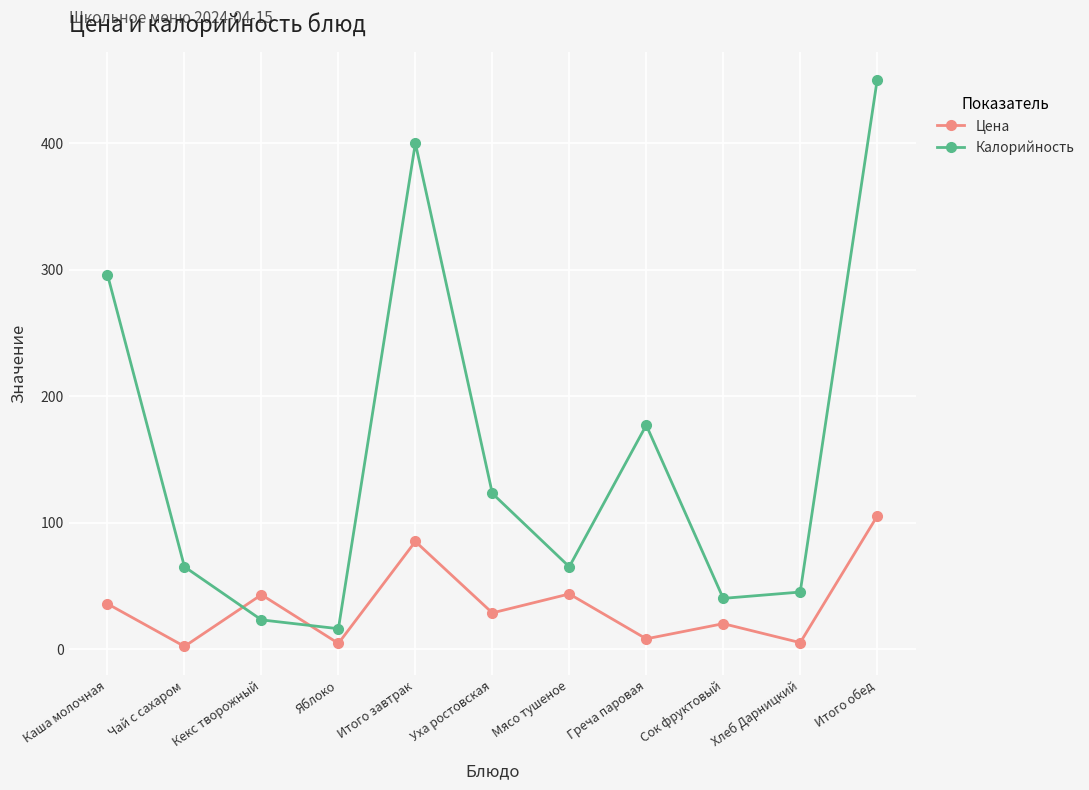

What is the sum of all Цена values?

380.0